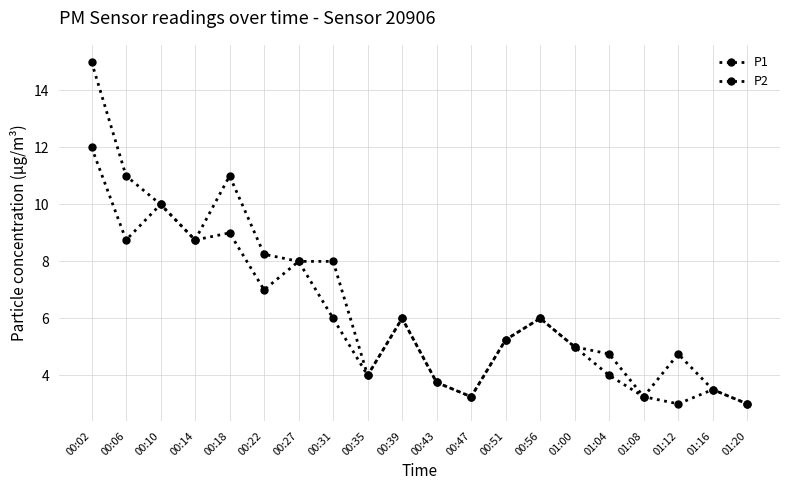

True or false: P2 and P1 cross at least once.

False